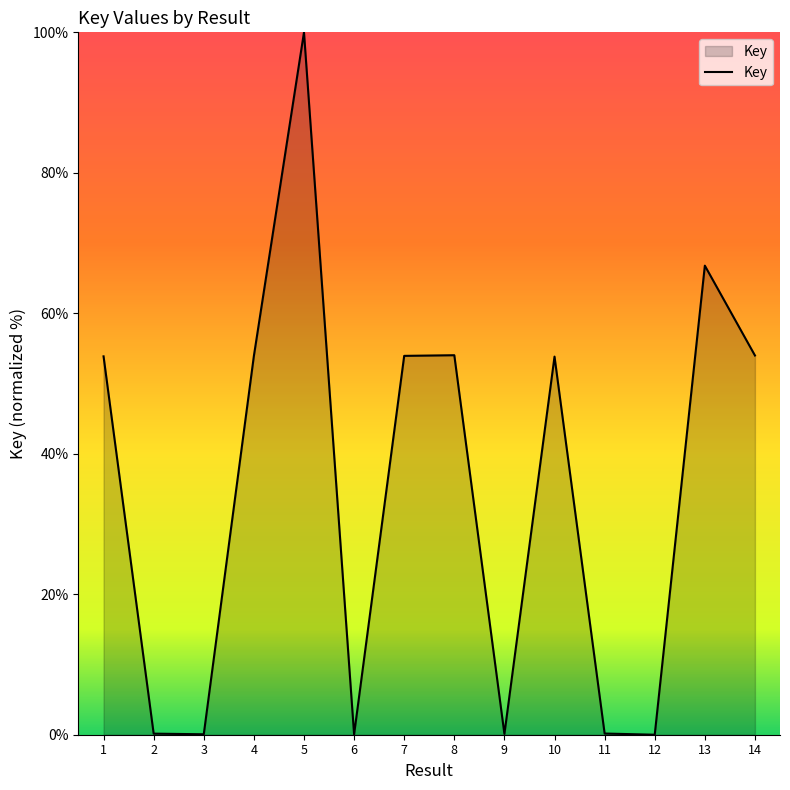

What is the maximum value shown in the chart?

100.0